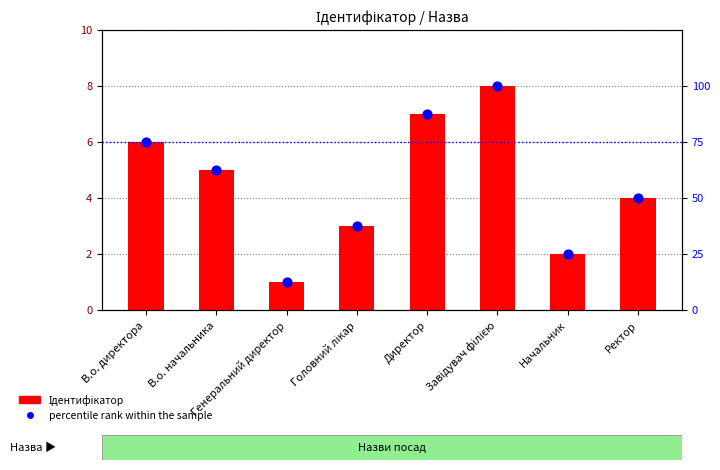

Which series contains the lowest Y value?

Ідентифікатор